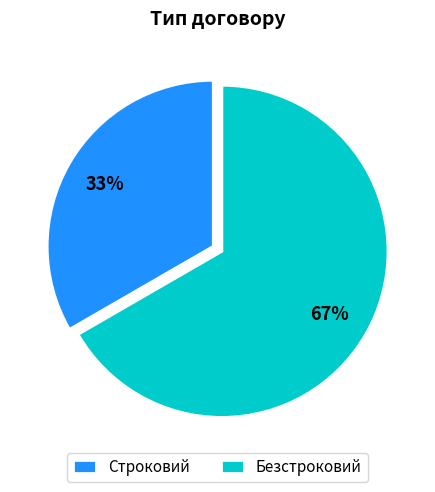

What is the smallest slice in the pie chart?

Строковий